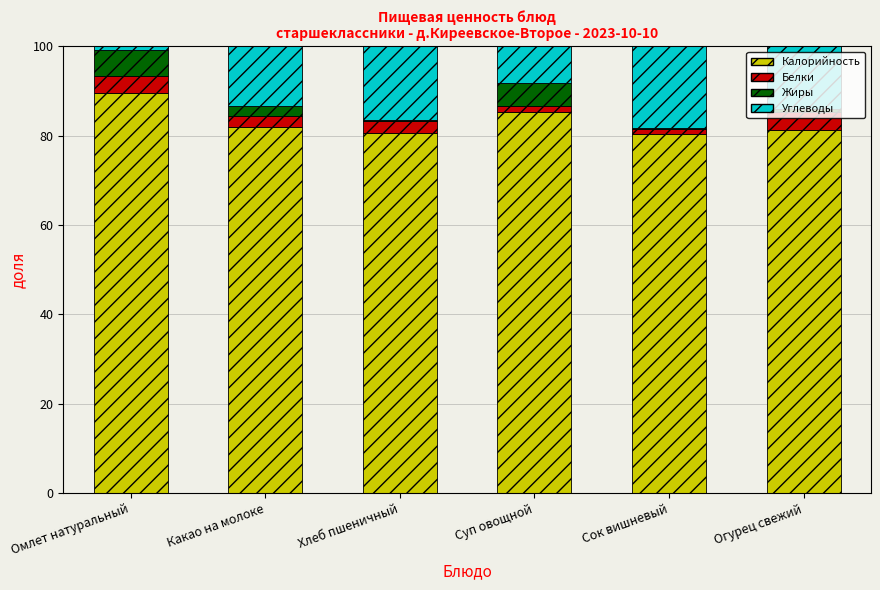

The Калорийность series shows 35.9 at Суп овощной. True or false?

False